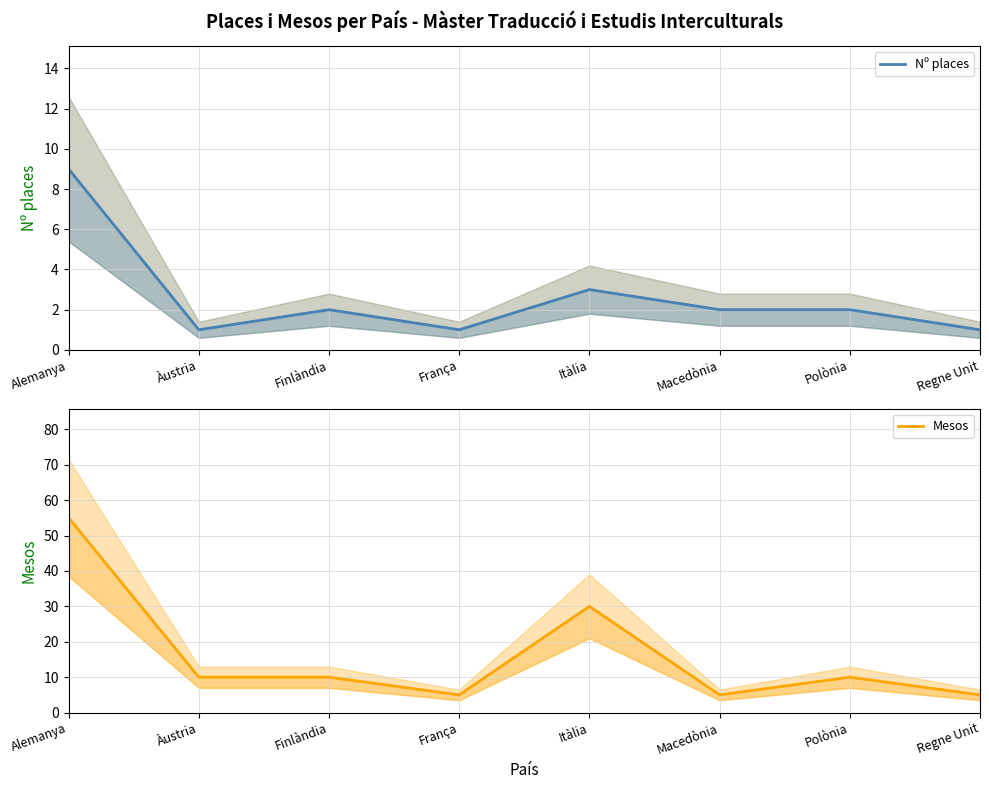

At which category is the sum across all series the highest?

Alemanya